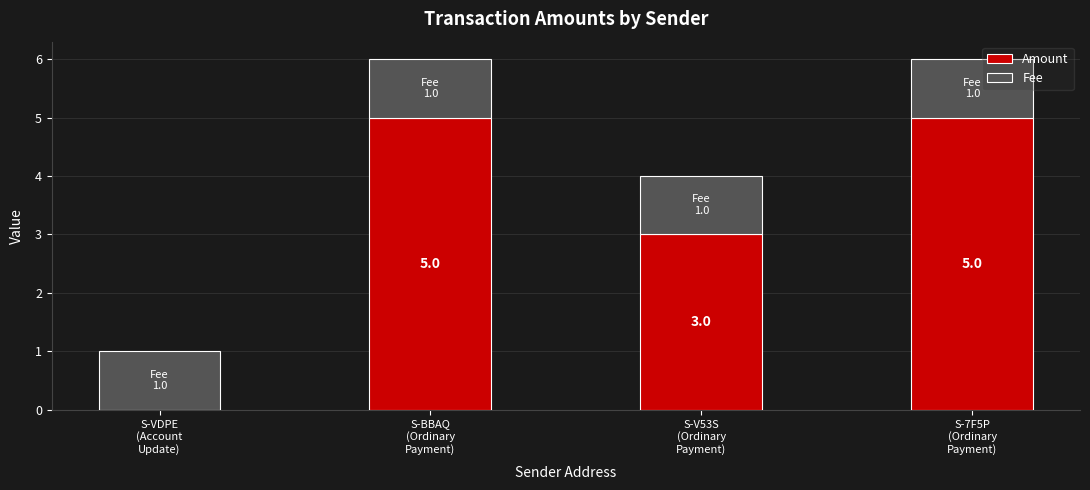

Are the bars grouped side by side (vs. stacked)?

No